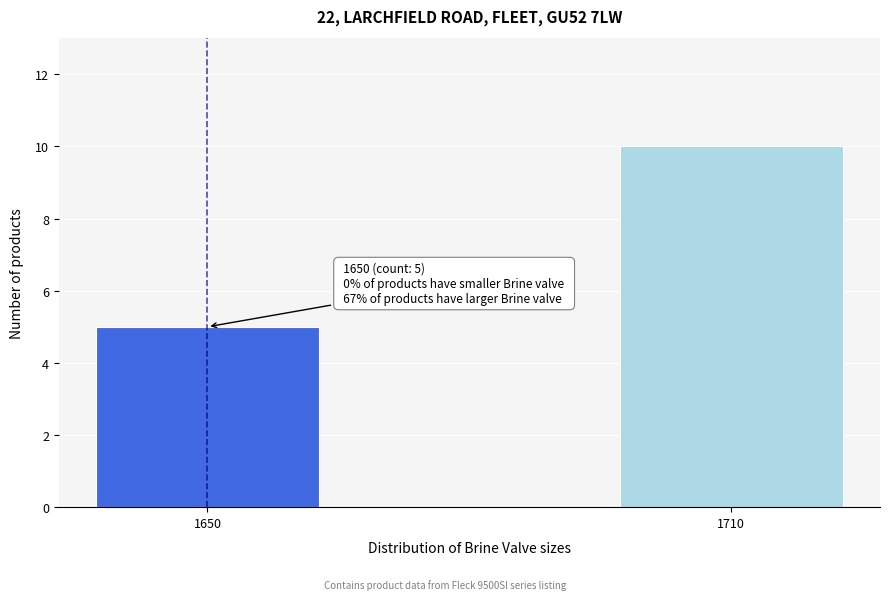

Reading right to left, list all the values displayed in this chart.

10	5